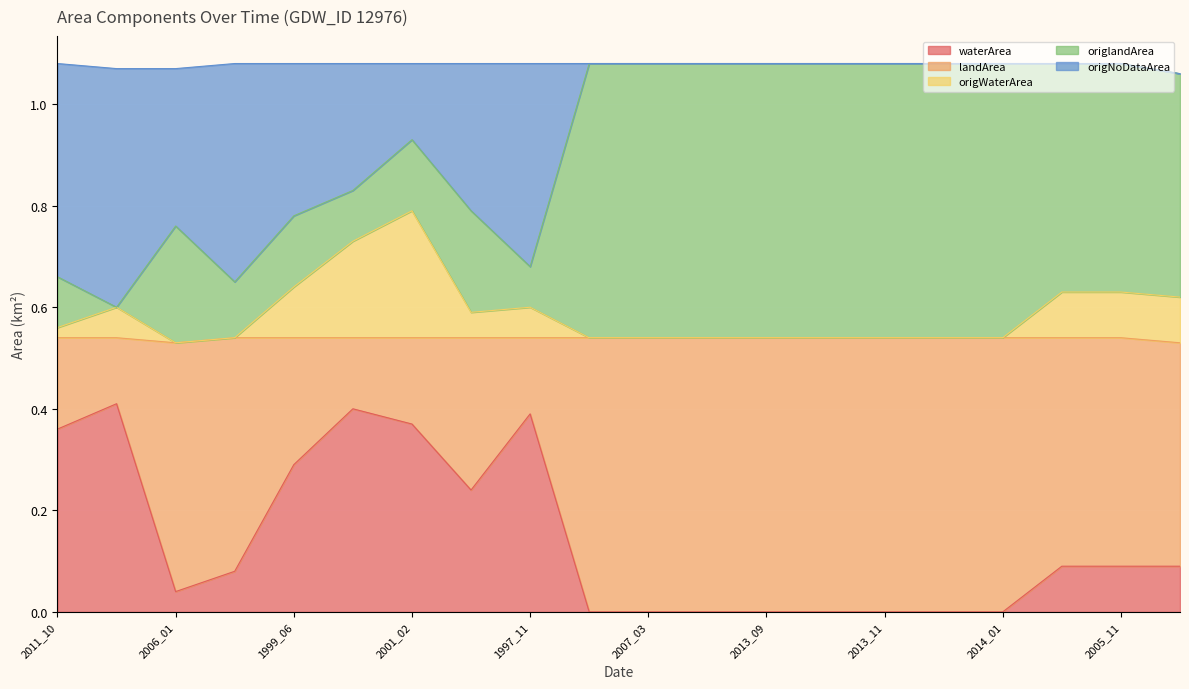

What is the difference between the maximum and minimum values in the origNoDataArea series?

0.5